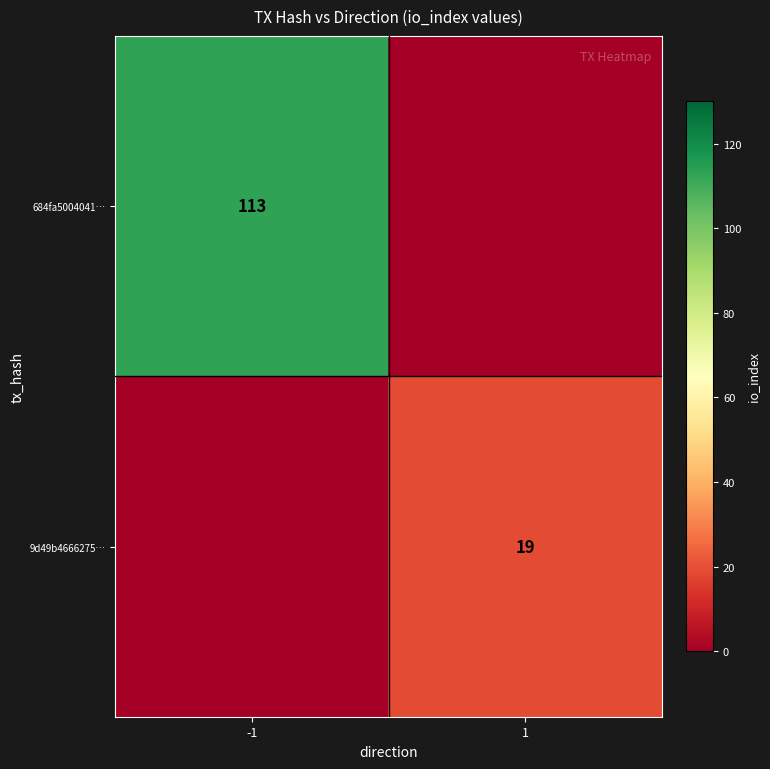

True or false: 9d49b4666275922778bd844171270268457ab23 has a value of 25 at 1.

False